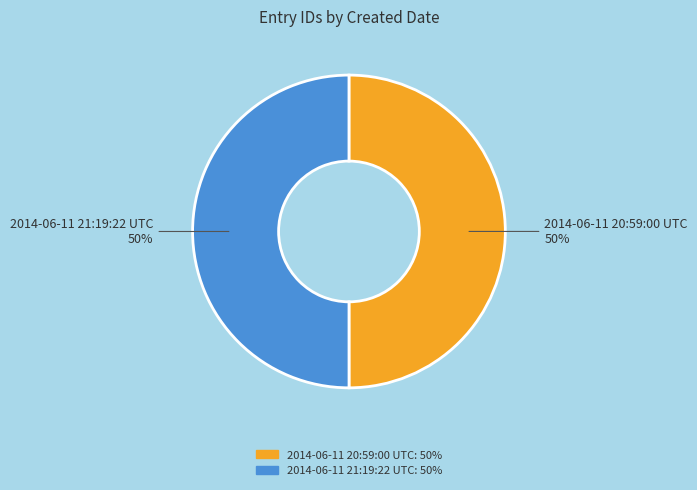

To the nearest percent, what percentage of the pie is 2014-06-11 21:19:22 UTC?

50%